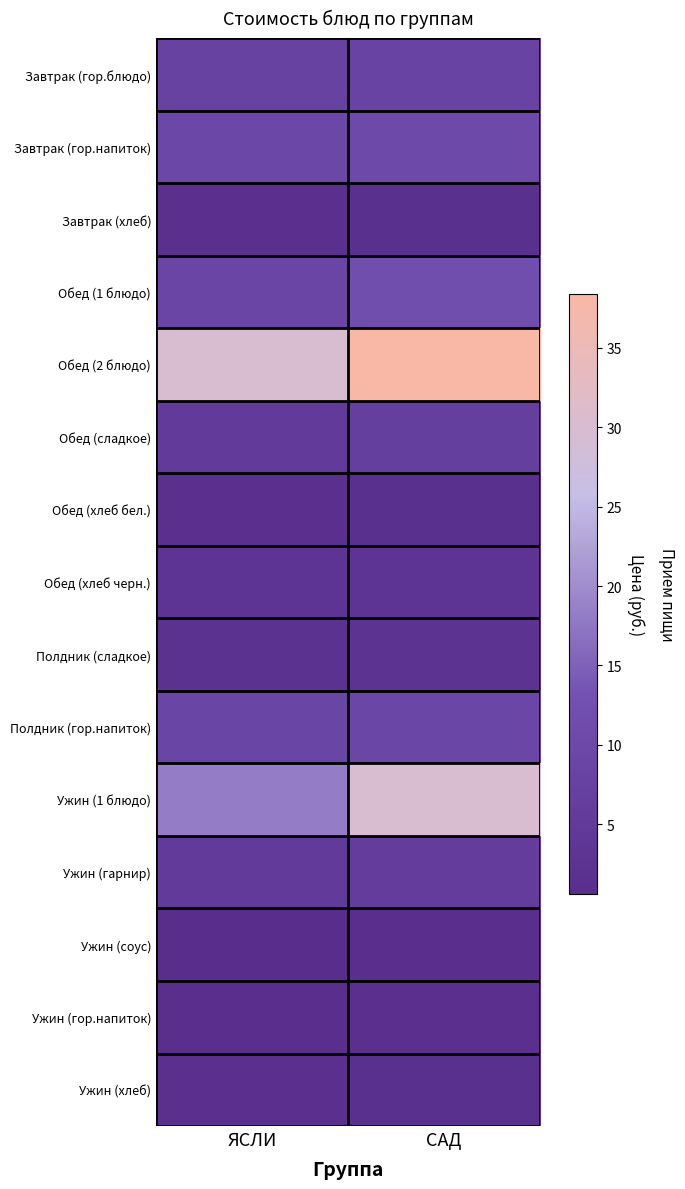

What is the greatest value displayed?

38.4